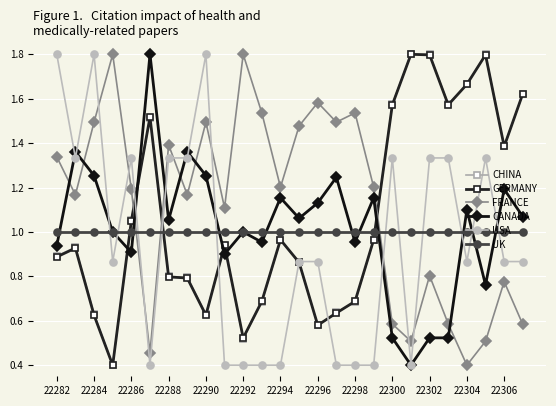

What is the greatest value displayed?

1.8